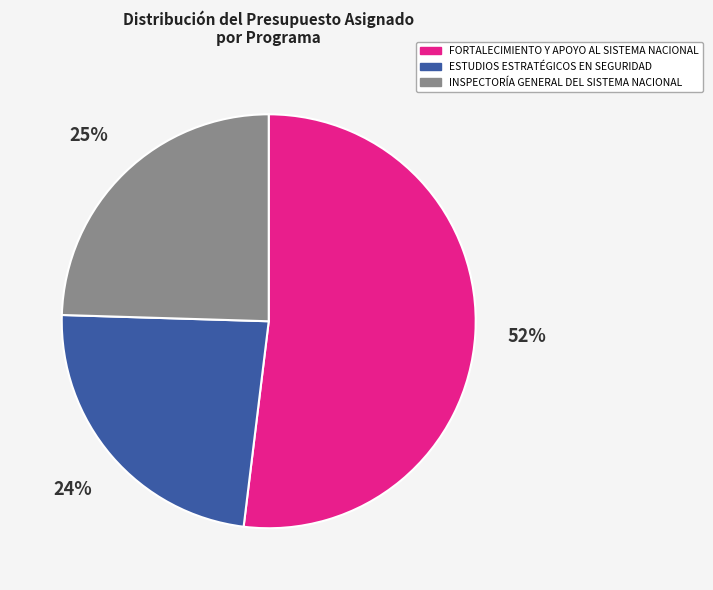

Which category has the biggest portion of the pie?

FORTALECIMIENTO Y APOYO AL SISTEMA NACIONAL